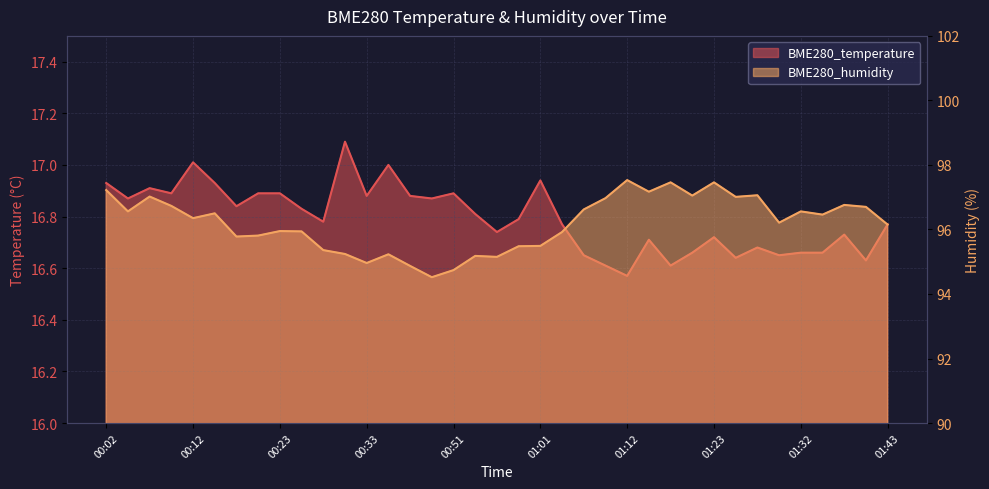

What is the average value of the BME280_humidity series?

96.2